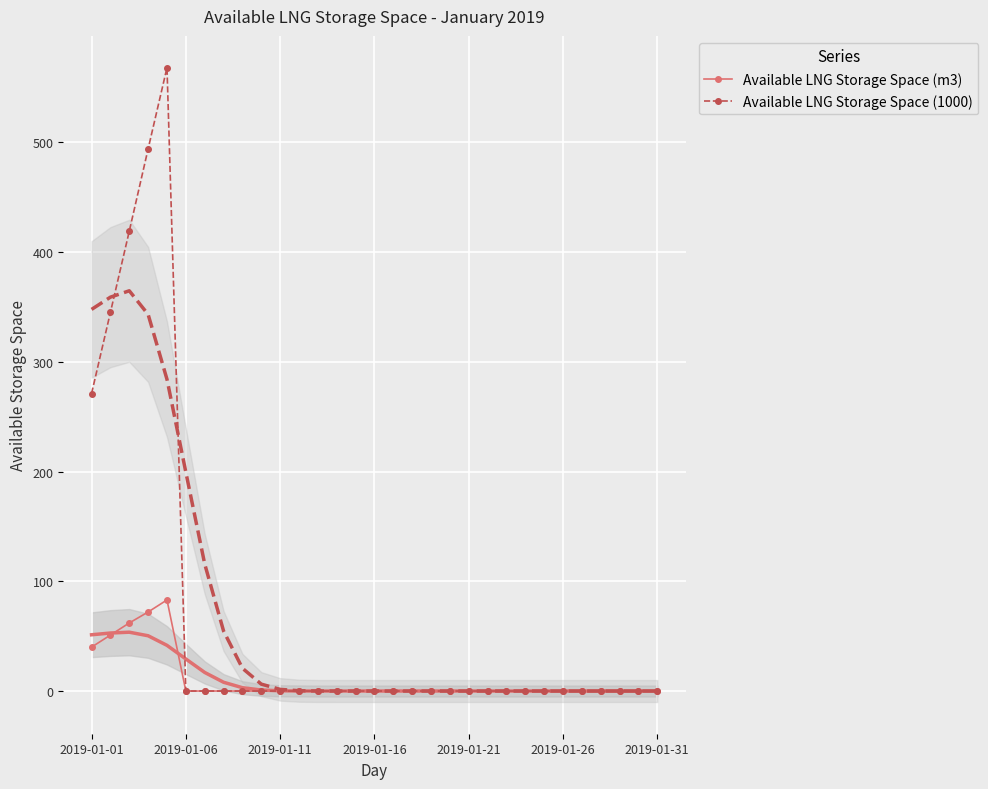

True or false: Available LNG Storage Space (m3) and Available LNG Storage Space (1000) intersect in this chart.

False